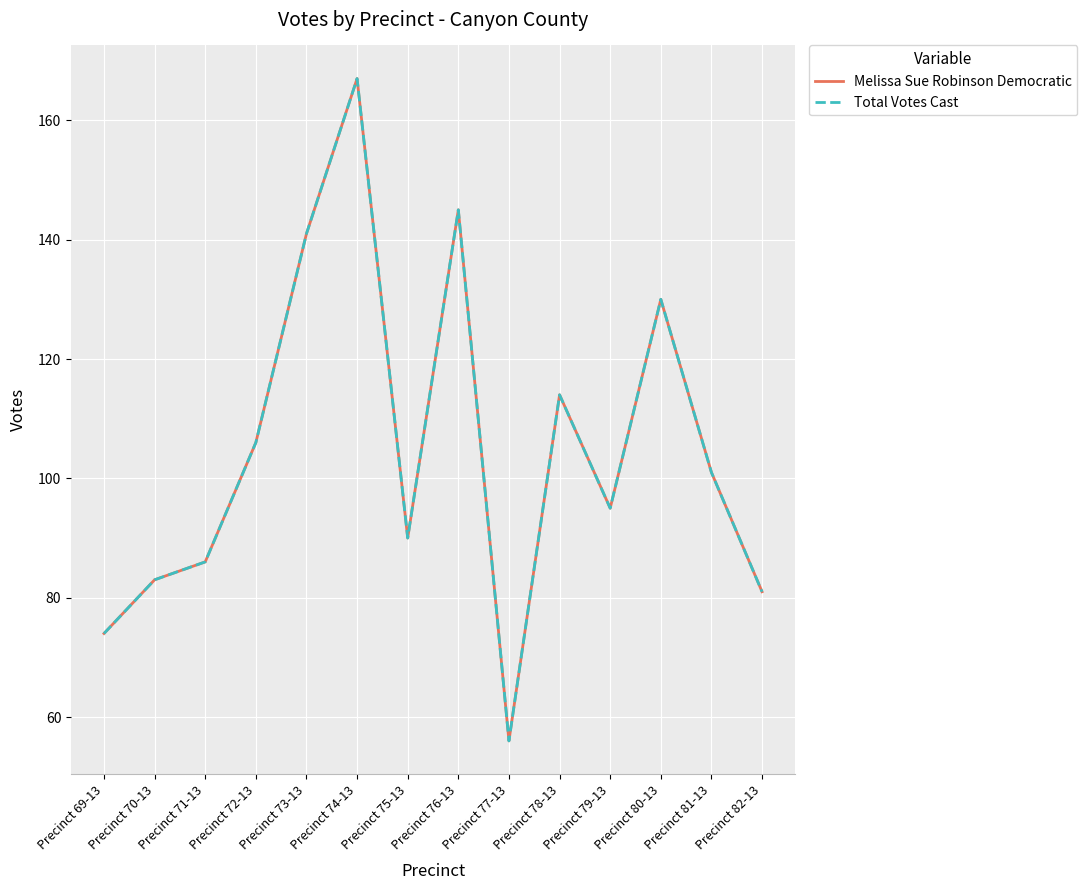

The Total Votes Cast series shows 86 at Precinct 71-13. True or false?

True